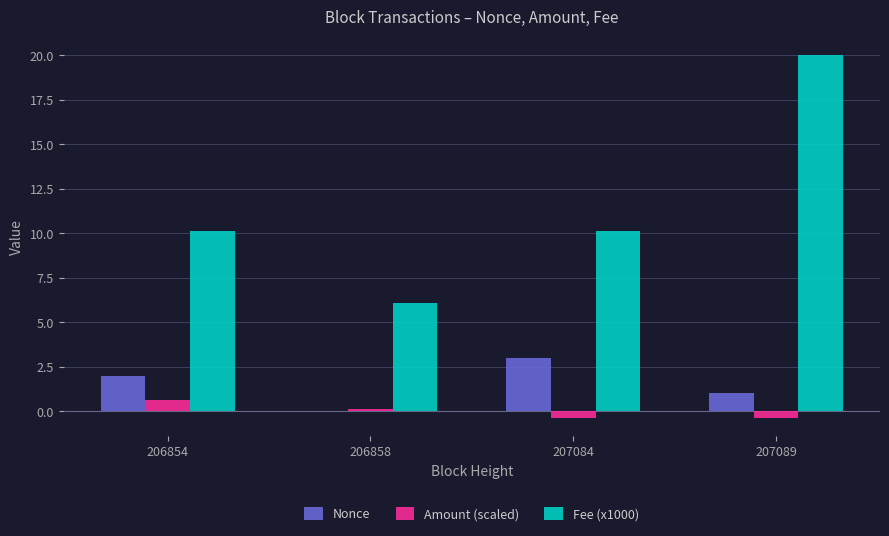

How many distinct data groups are displayed?

3